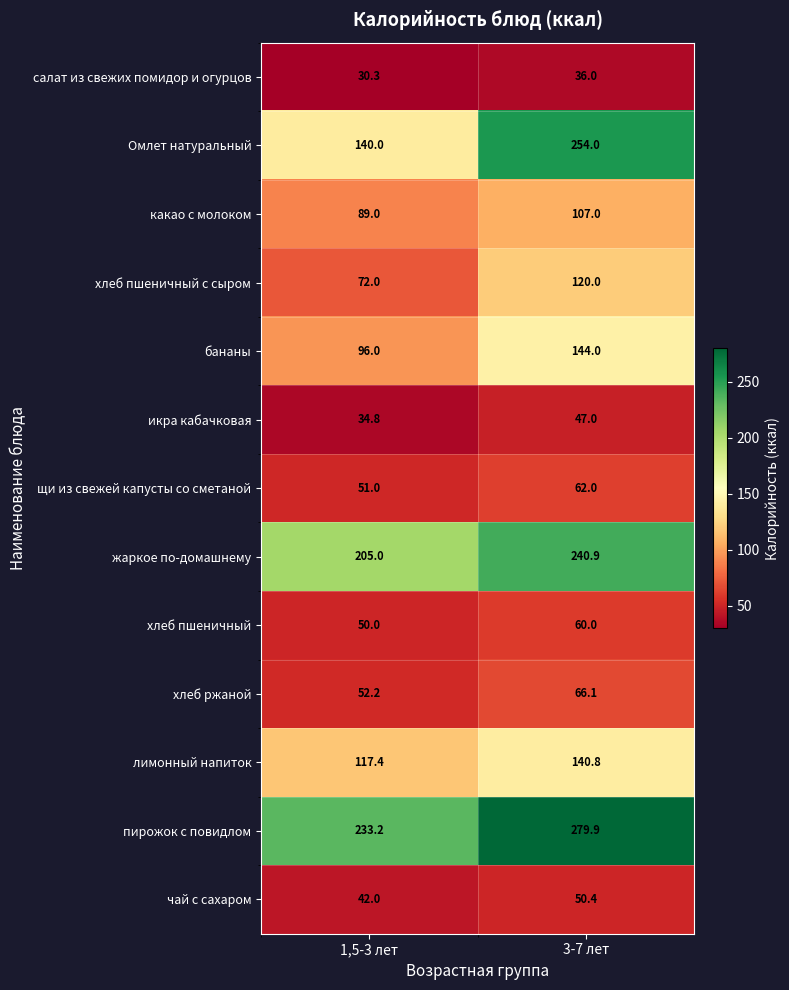

How many series are shown in this chart?

13